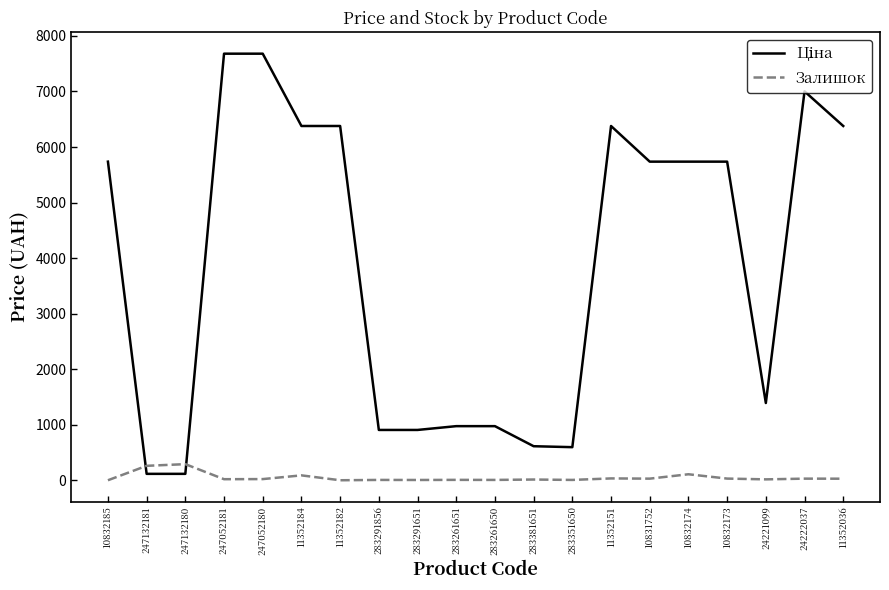

What is the difference between the maximum and minimum values in the Залишок series?

290.0